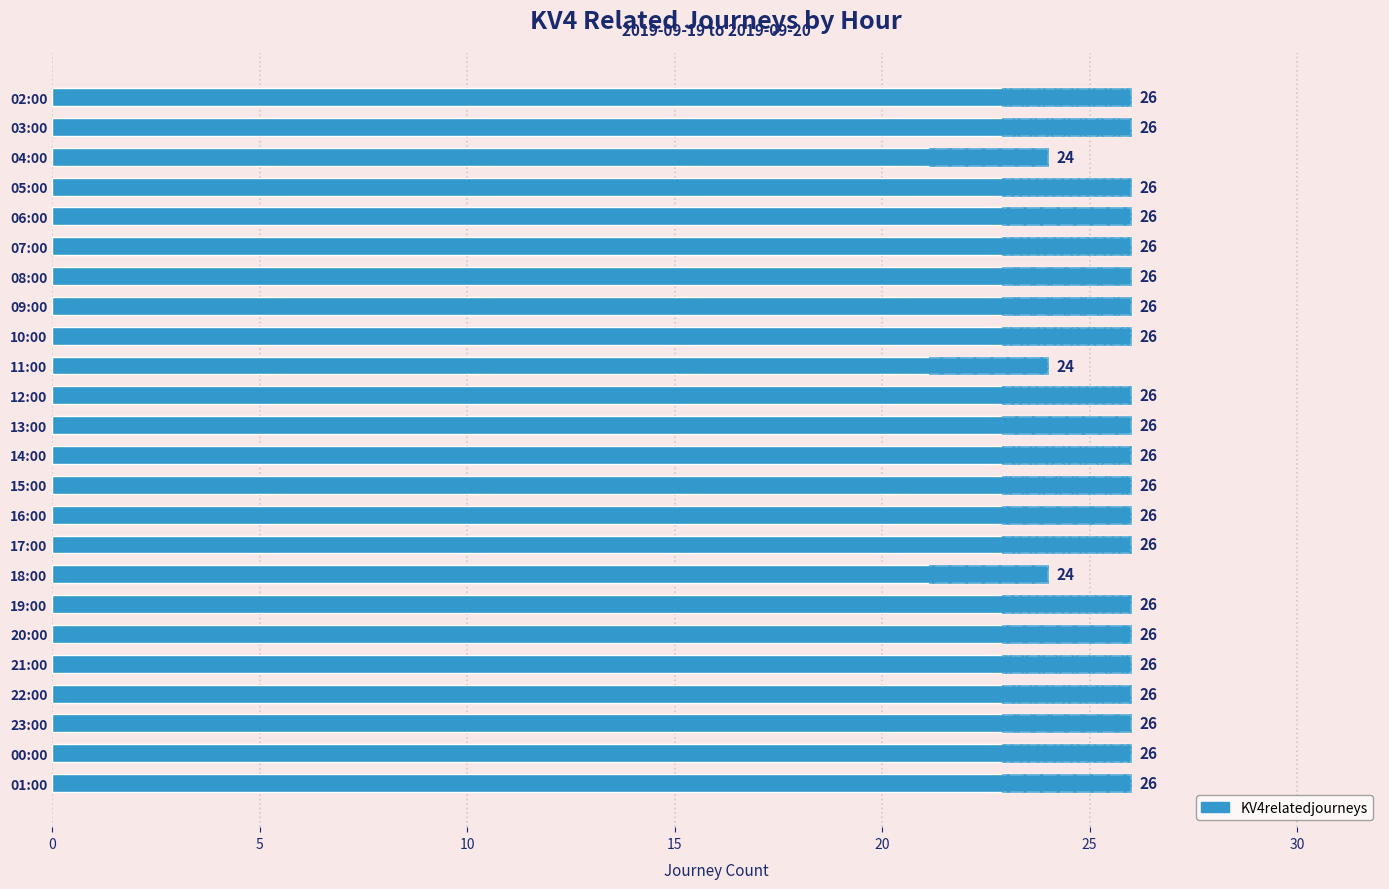

What is the maximum value shown in the chart?

26